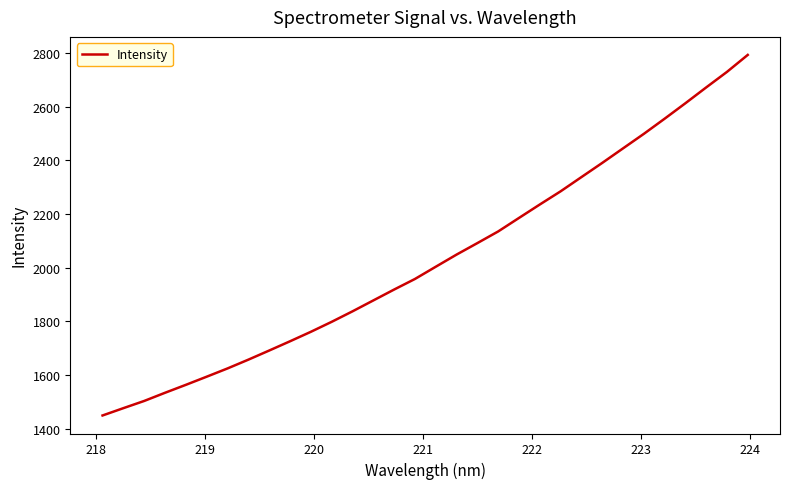

What is the greatest value displayed?

2793.0